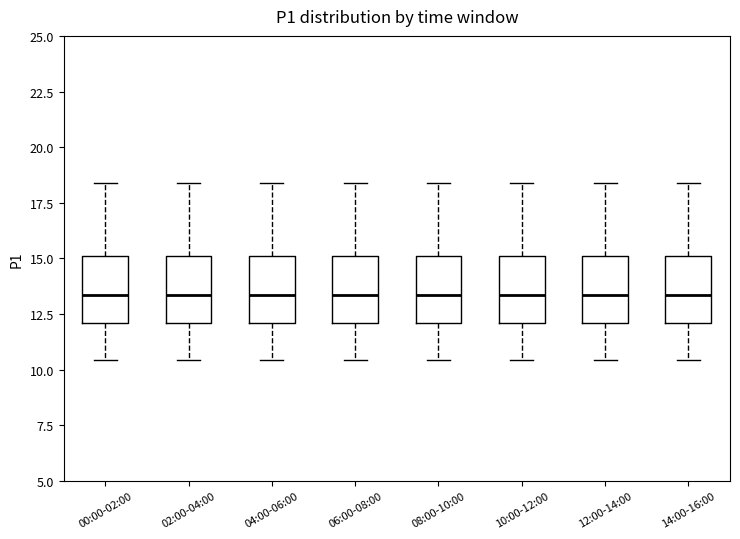

Where is the upper edge of the box for 04:00-06:00 on the y-axis? The values are not printed on the chart, so give them approximately, as read against the axis.

15.0